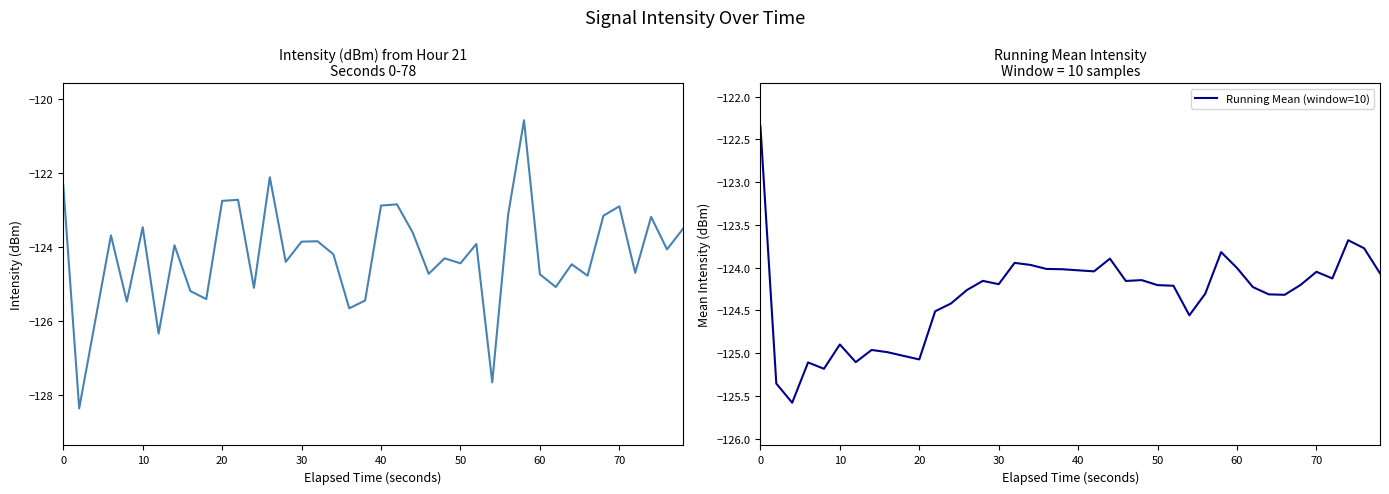

What is the highest value of the Running Mean (window=10) series?

-122.3